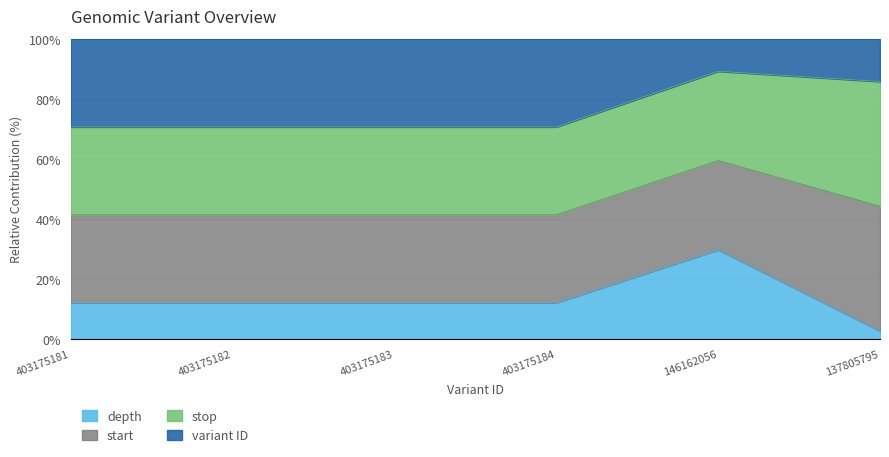

At which label is start closest to 79?

137805795